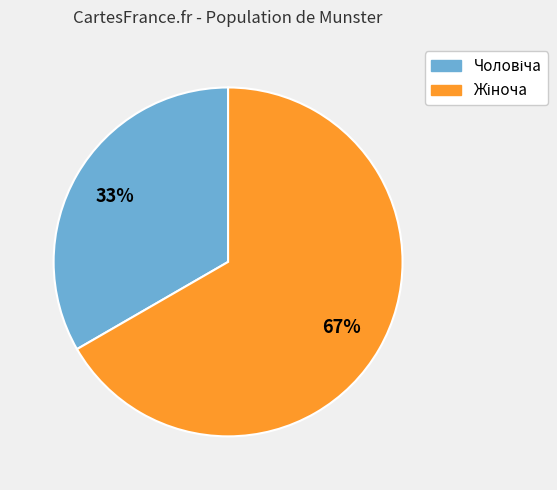

Is there any slice that represents more than half of the pie?

Yes